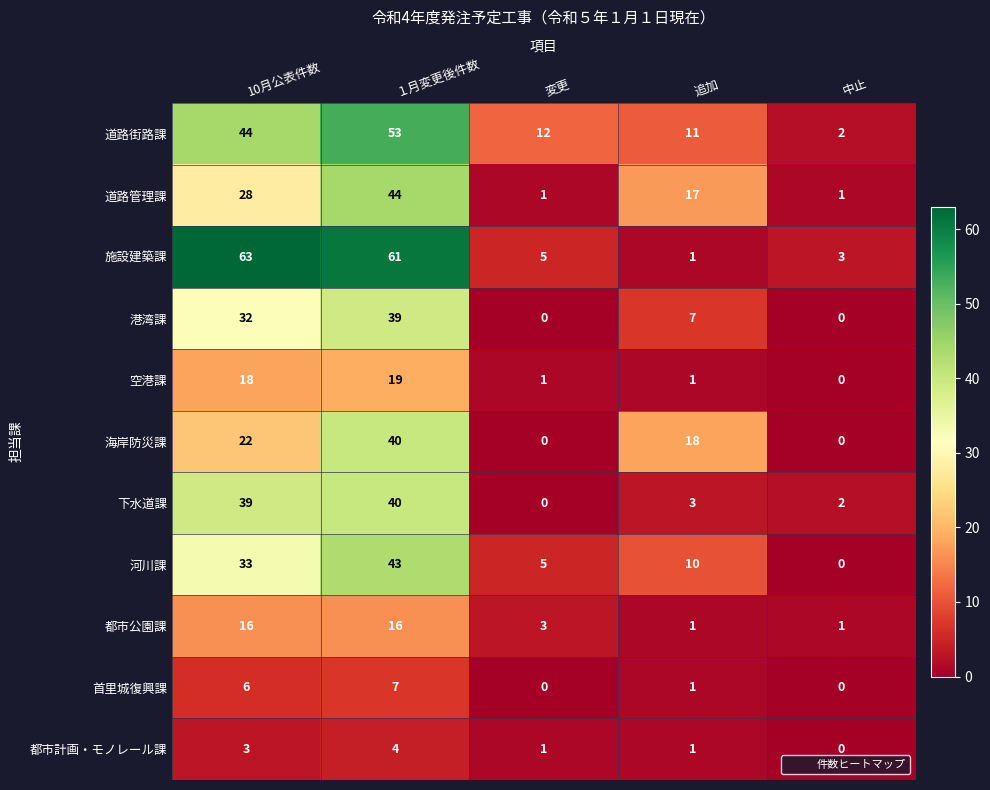

What is the sum of the 空港課 values at 変更 and 10月公表件数?

19